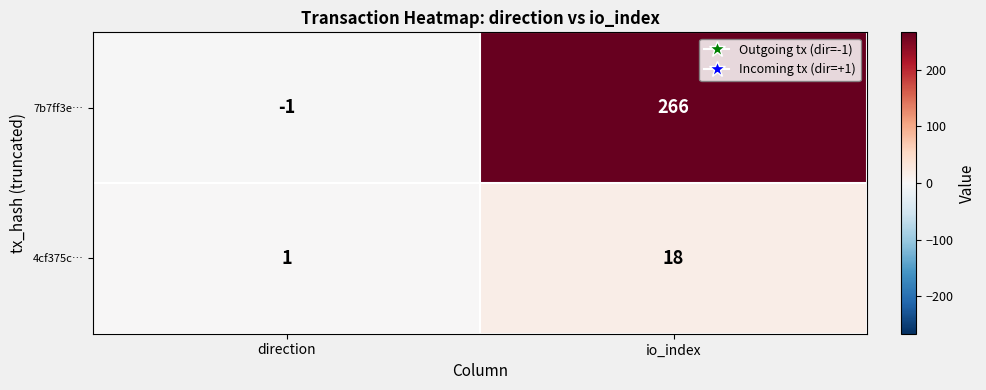

Rank the series by their average value, from highest to lowest.

7b7ff3e…, 4cf375c…